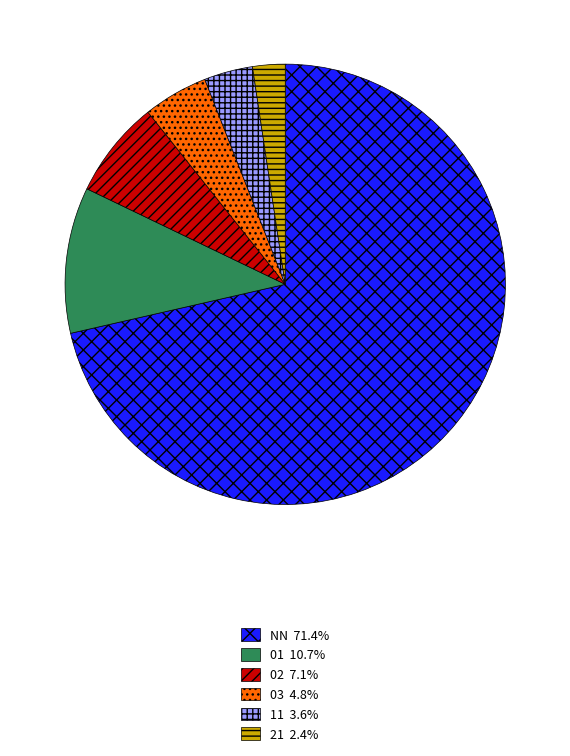

What is the ratio of the value at NN to the value at 21?

30.0